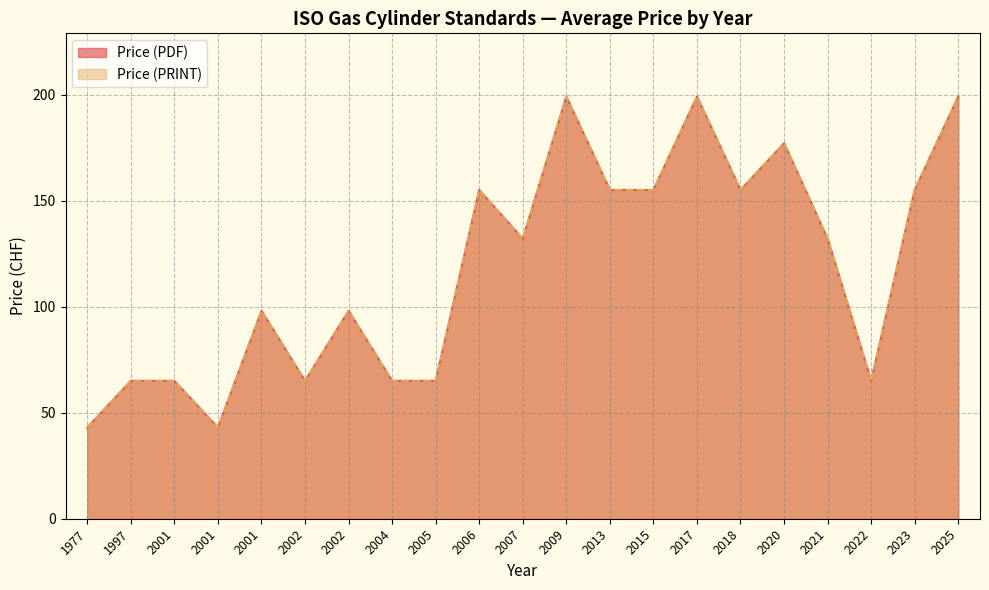

At which label is Price (PRINT) closest to 121?

2007